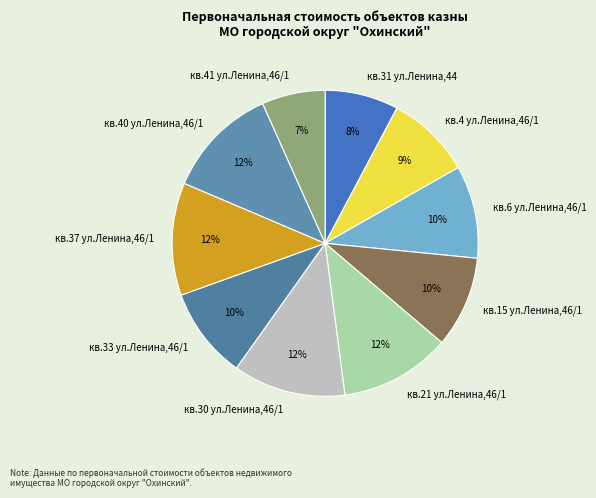

Between кв.4 ул.Ленина,46/1 and кв.33 ул.Ленина,46/1, which is larger?

кв.33 ул.Ленина,46/1